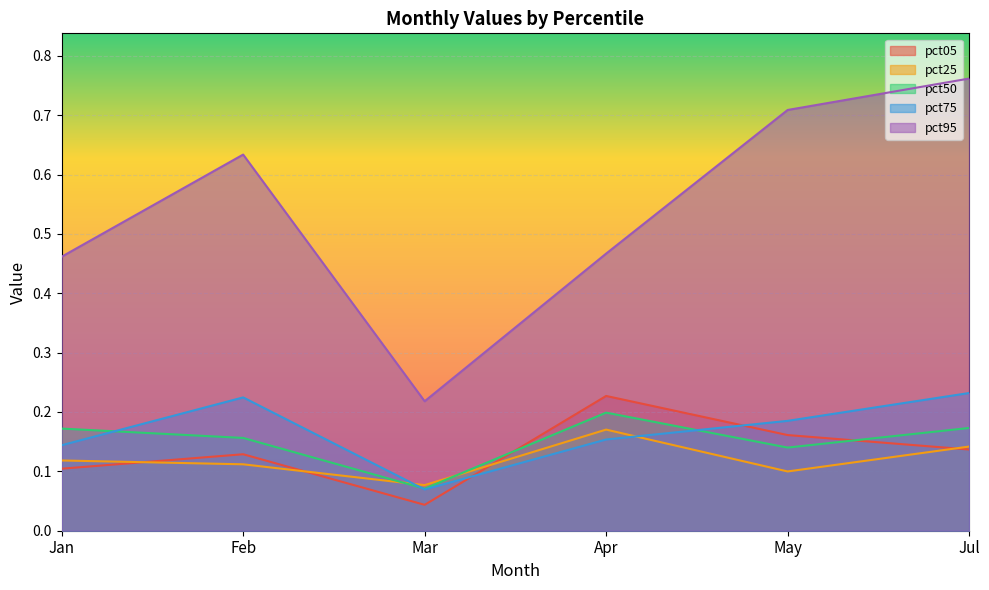

True or false: pct95 has a value of 0.2 at Apr.

False